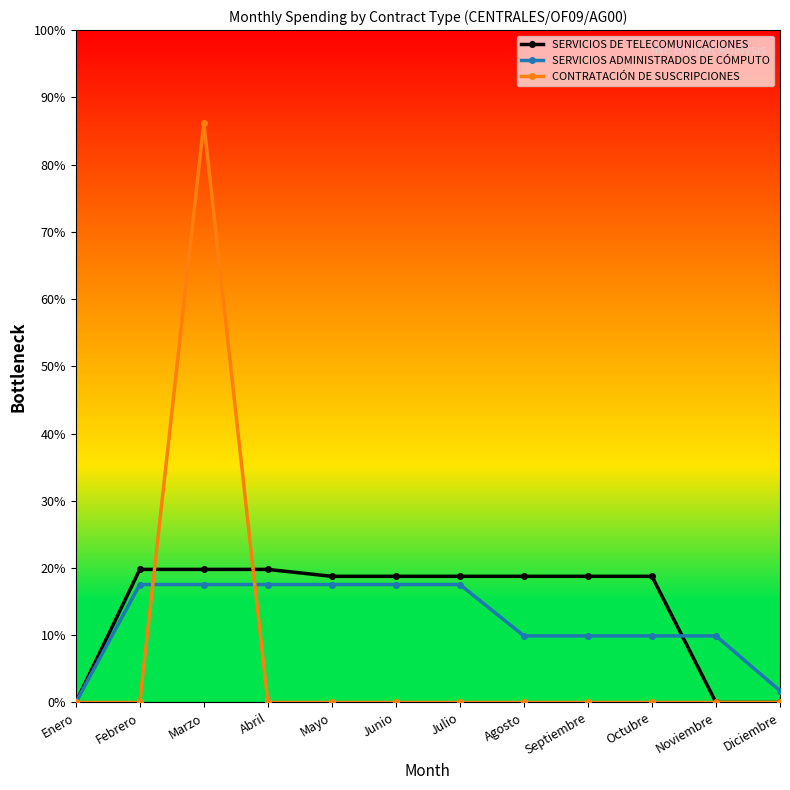

Where is the first local maximum for CONTRATACIÓN DE SUSCRIPCIONES?

Marzo